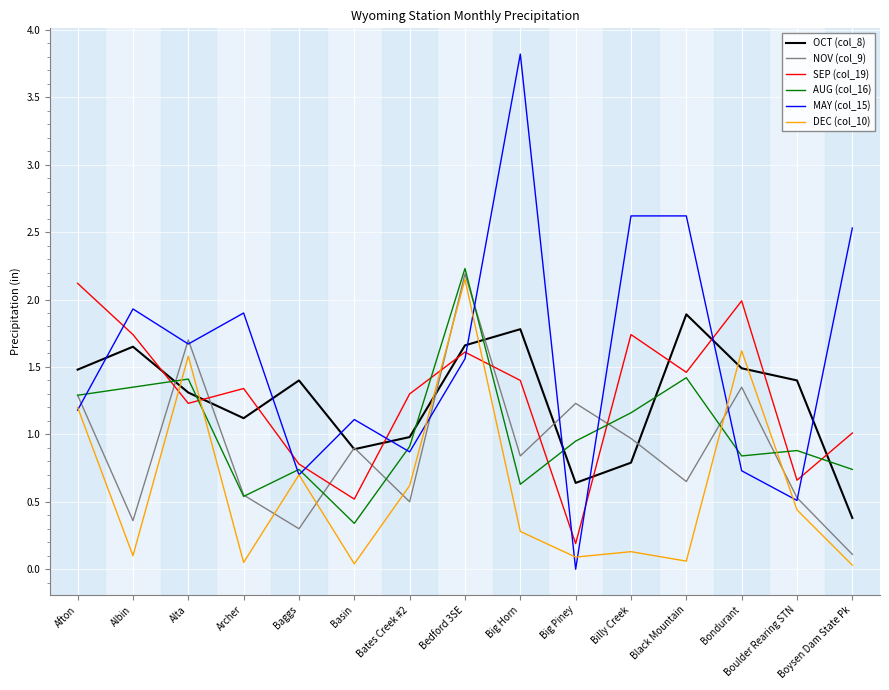

Which series has the largest range (max minus min)?

MAY (col_15)